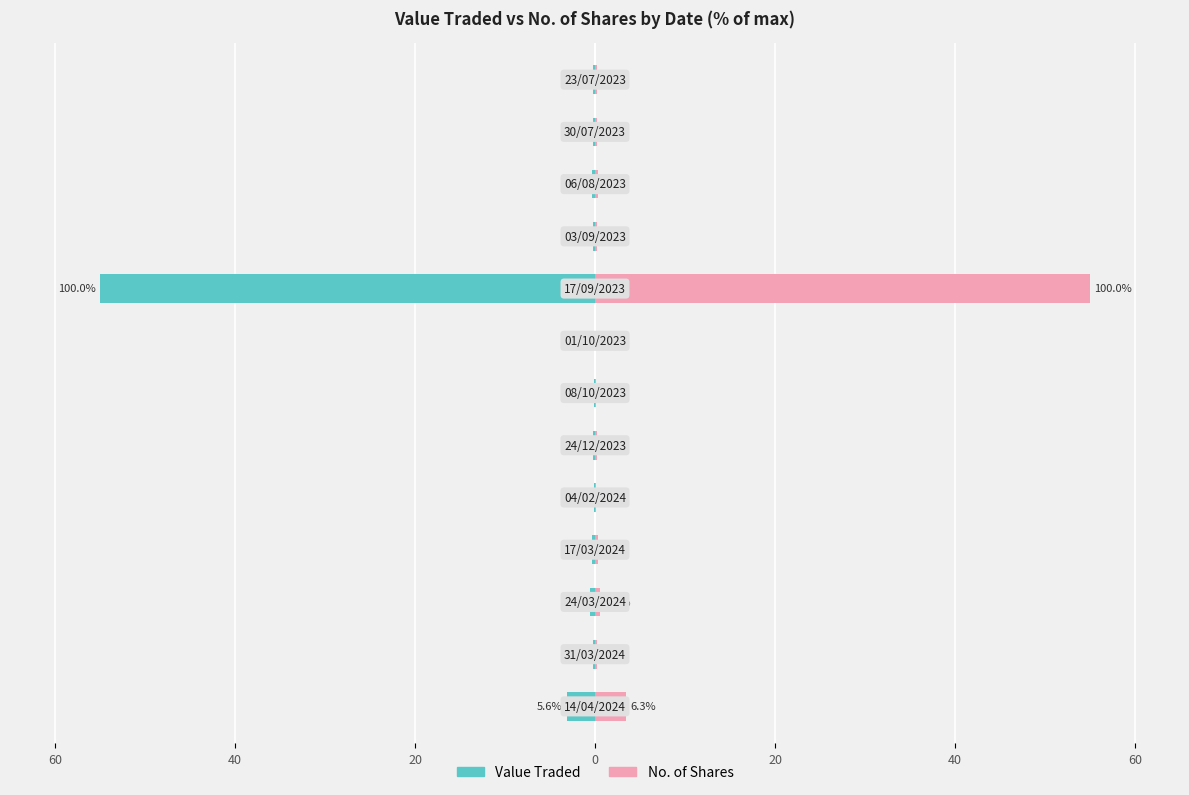

What is the sum of all Value Traded values?

-60.5